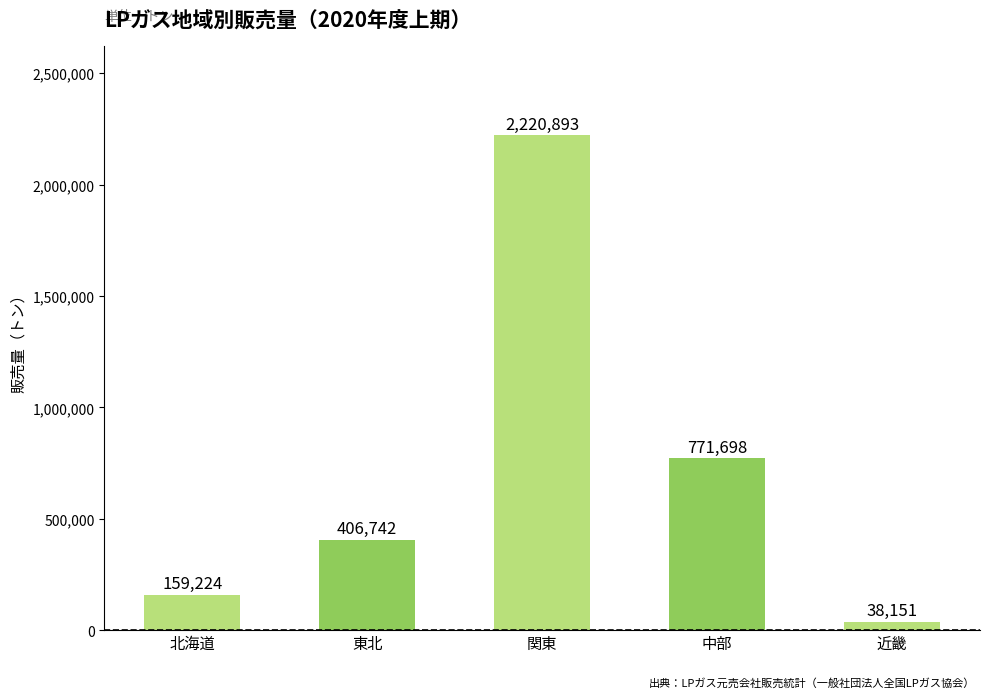

What is the approximate value at 関東?

2220893